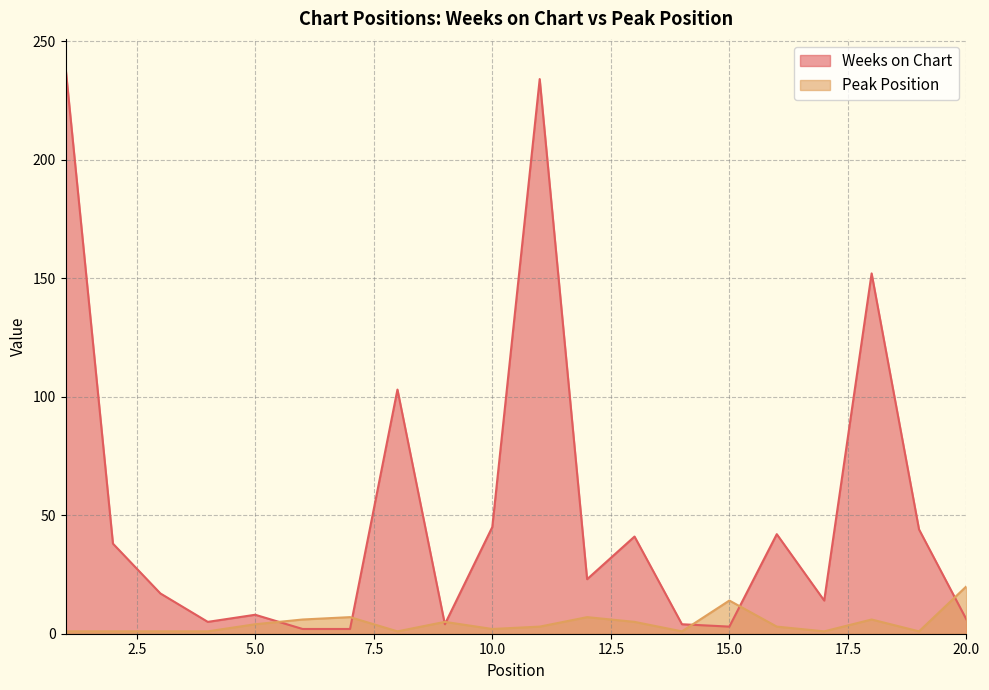

How many intersections are there between Peak Position and Weeks on Chart?

7